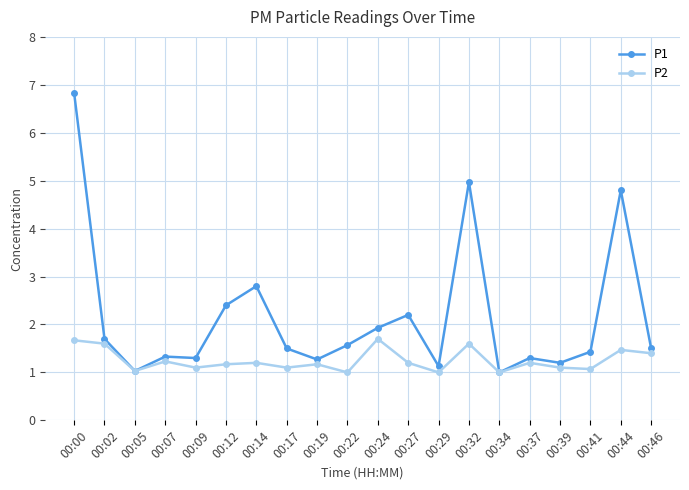

Which series has the largest total across all categories?

P1